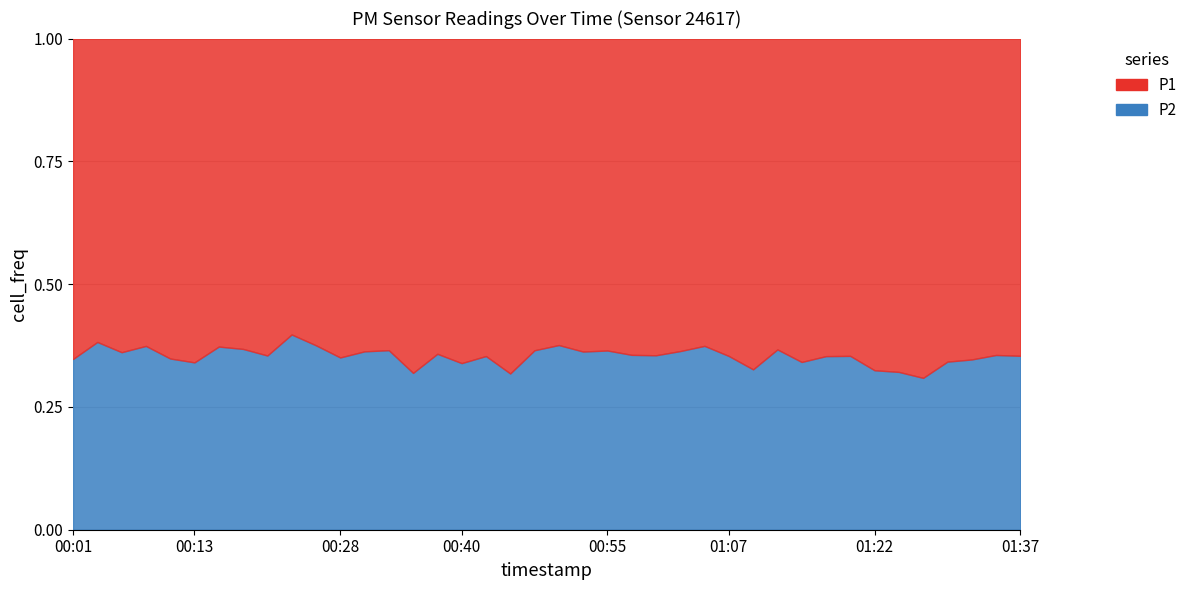

At which label does P1 reach its peak?

01:27